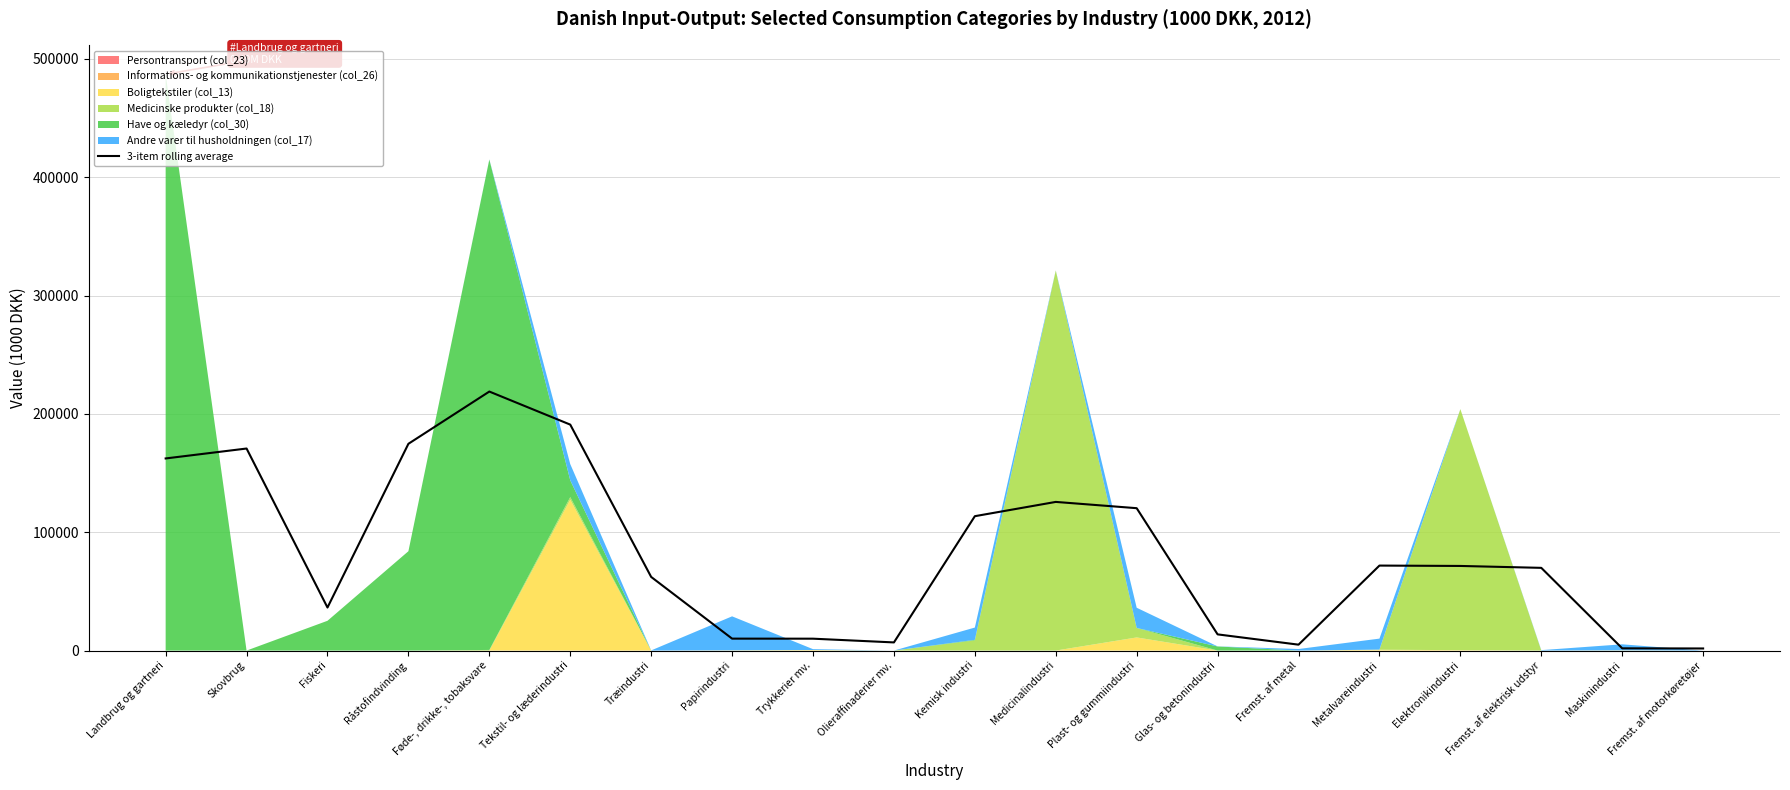

At which label is the value closest to 110331?

Kemisk industri